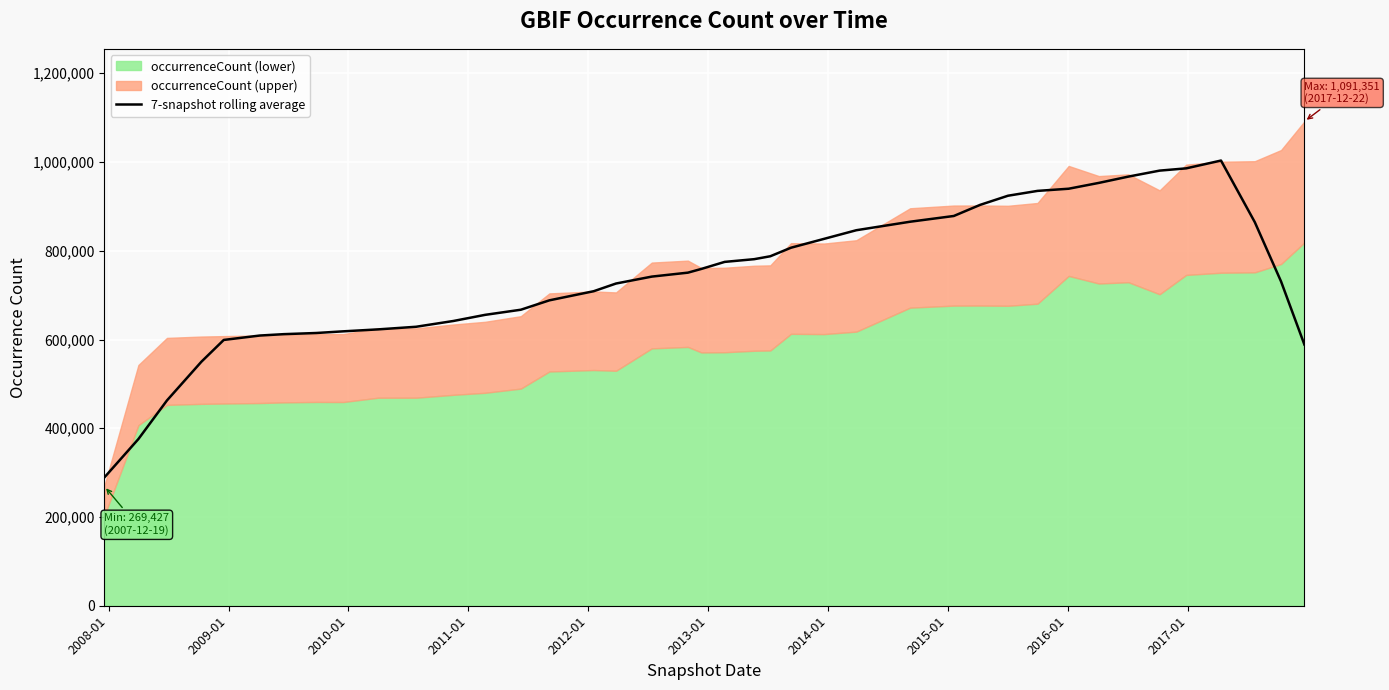

What is the lowest value of the 7-snapshot rolling average series?

288895.9